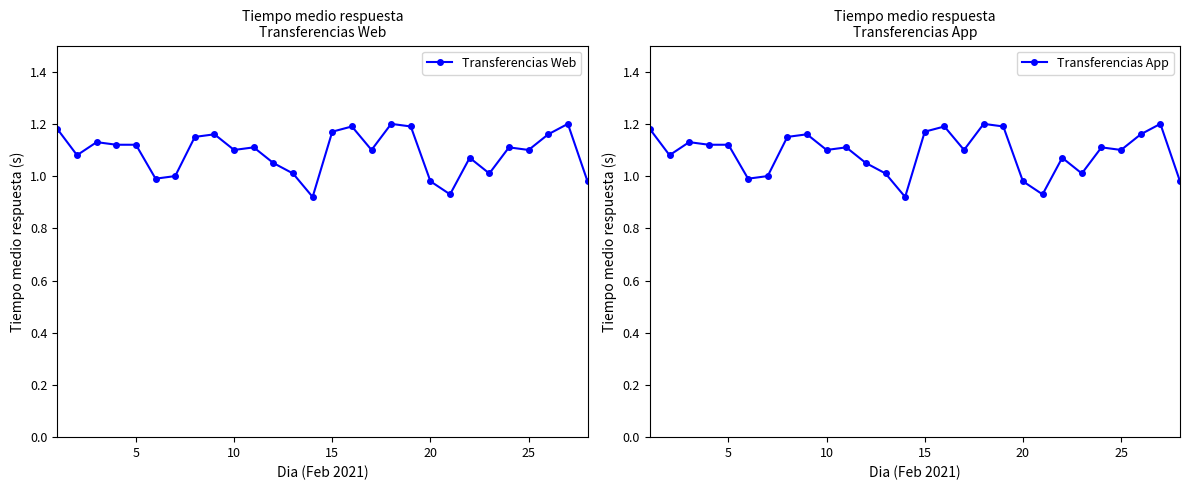

How many interior local valleys does the Transferencias Web series have?

8